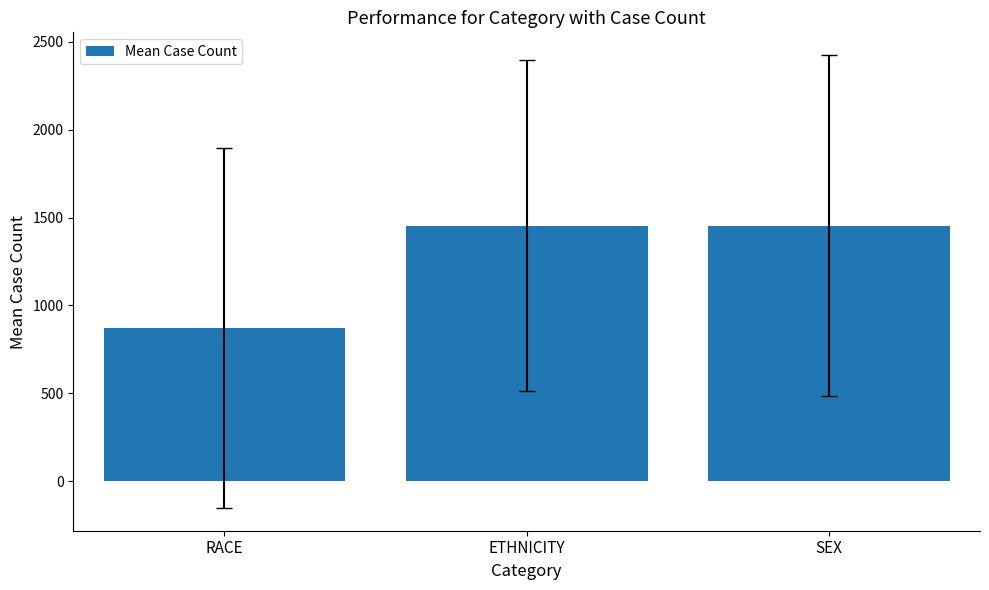

Which category has the lowest value across all series?

RACE